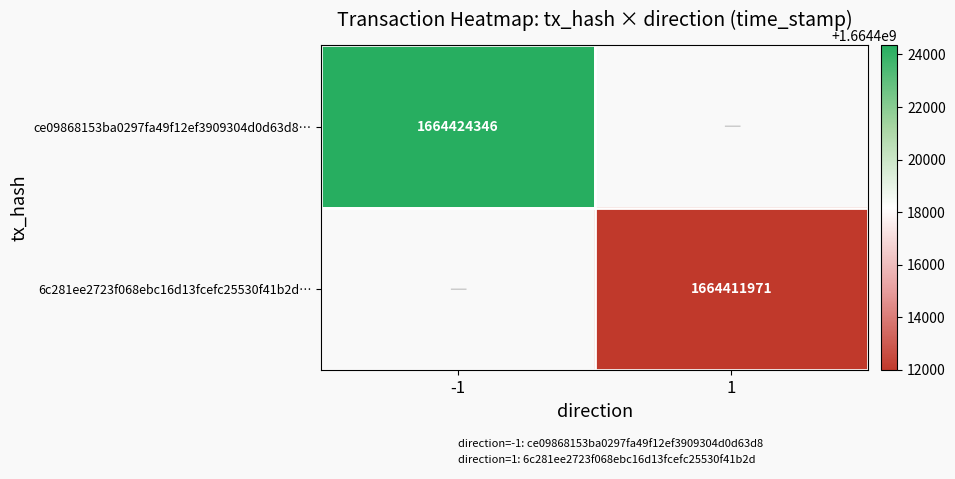

At -1, list the series in order from largest to smallest.

ce09868153ba0297fa49f12ef3909304d0d63d8…, 6c281ee2723f068ebc16d13fcefc25530f41b2d…